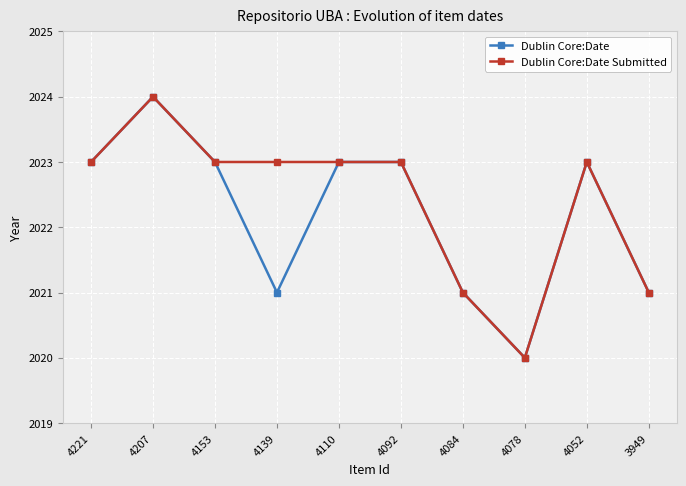

Is this an area chart (filled region under the line)?

No